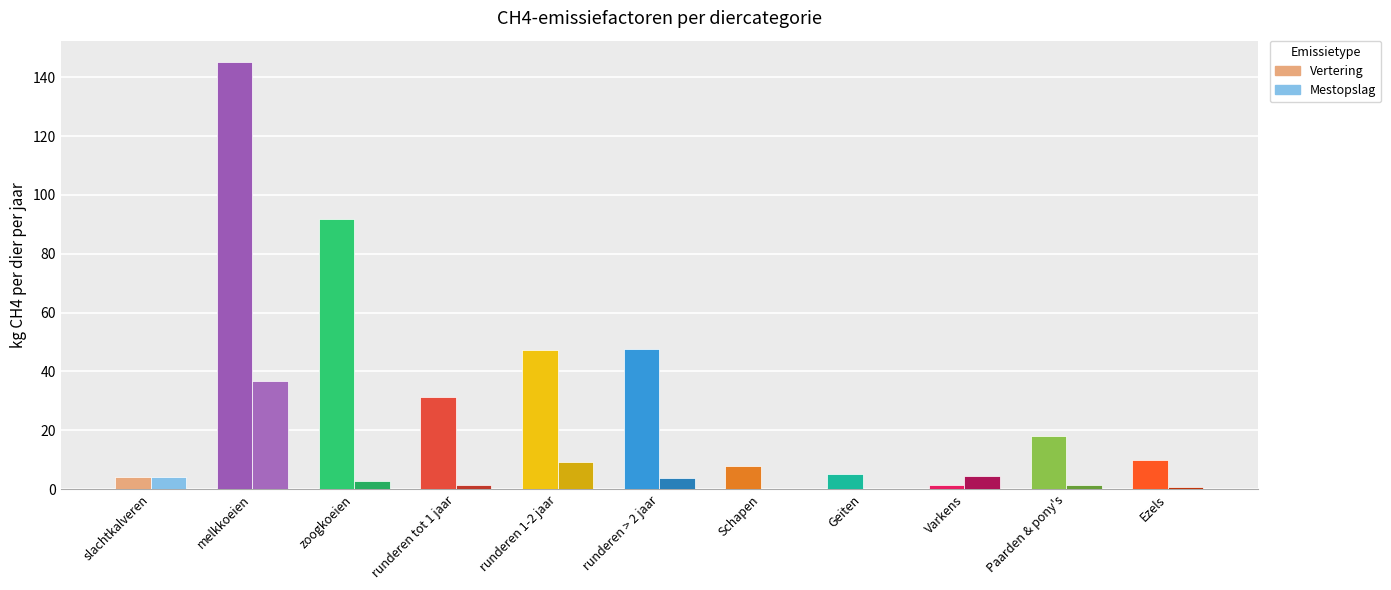

At which category is the sum across all series the highest?

melkkoeien